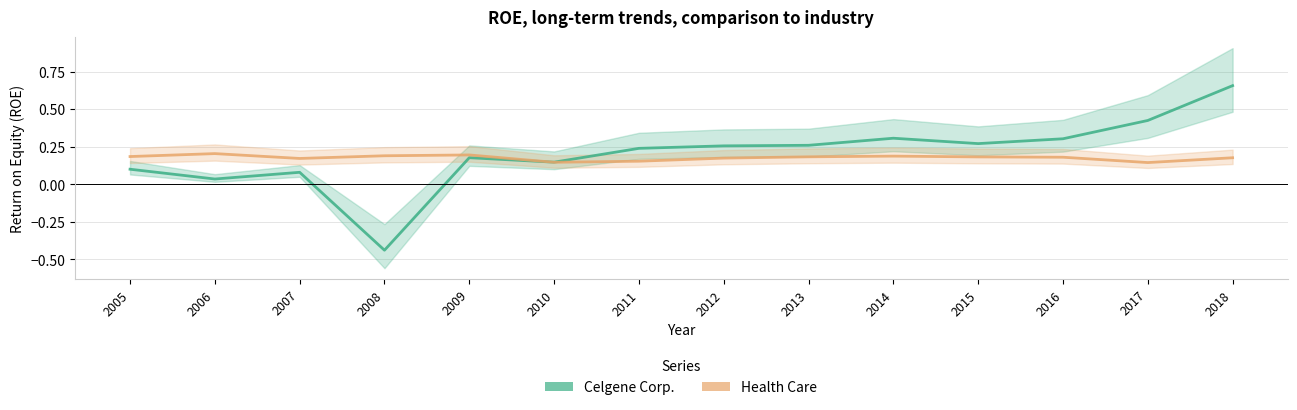

What is the spread (max minus min) of values at 2007?

0.1